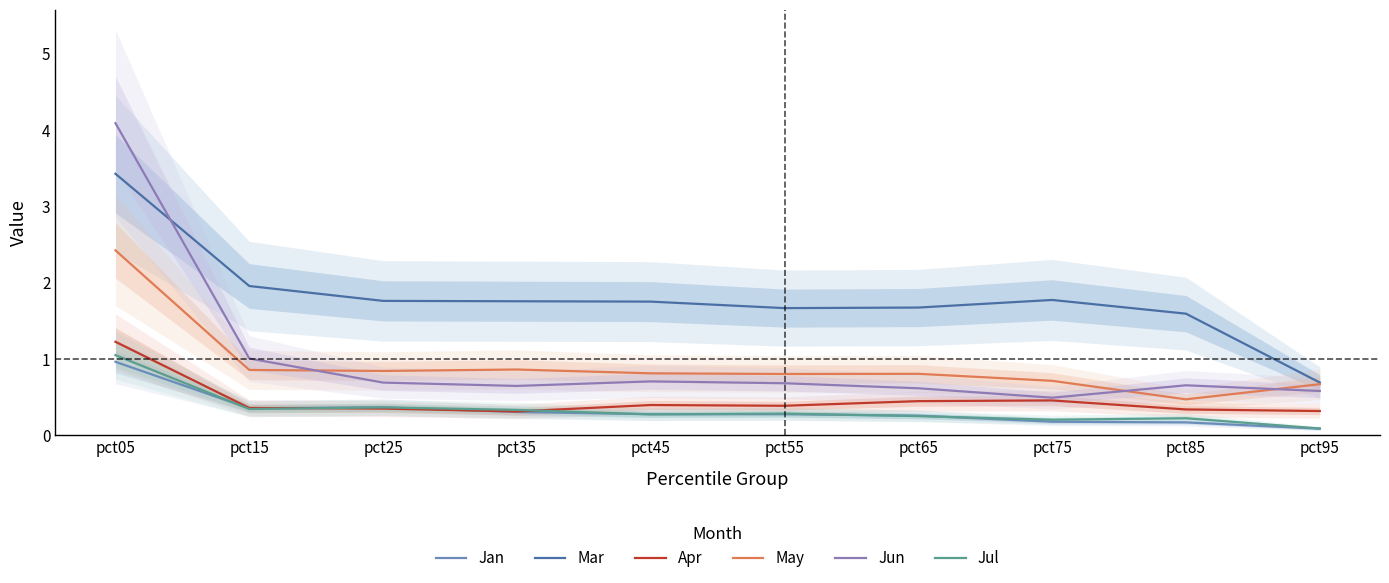

How many times do Jun and Mar cross each other?

1